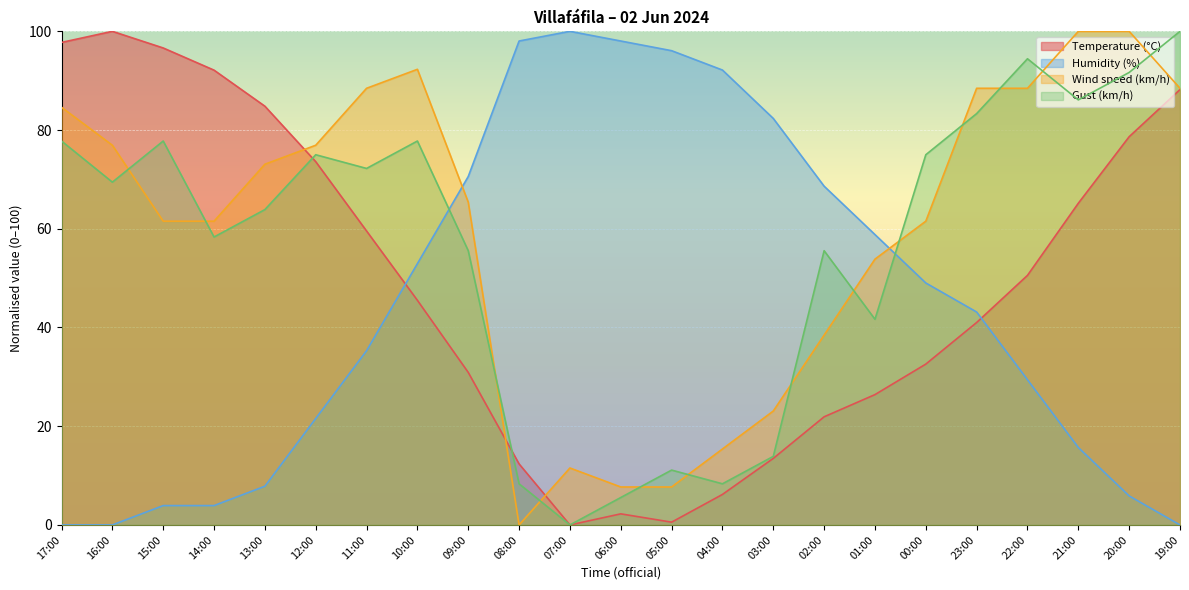

What is the difference between the highest and lowest values at 01:00?

32.4